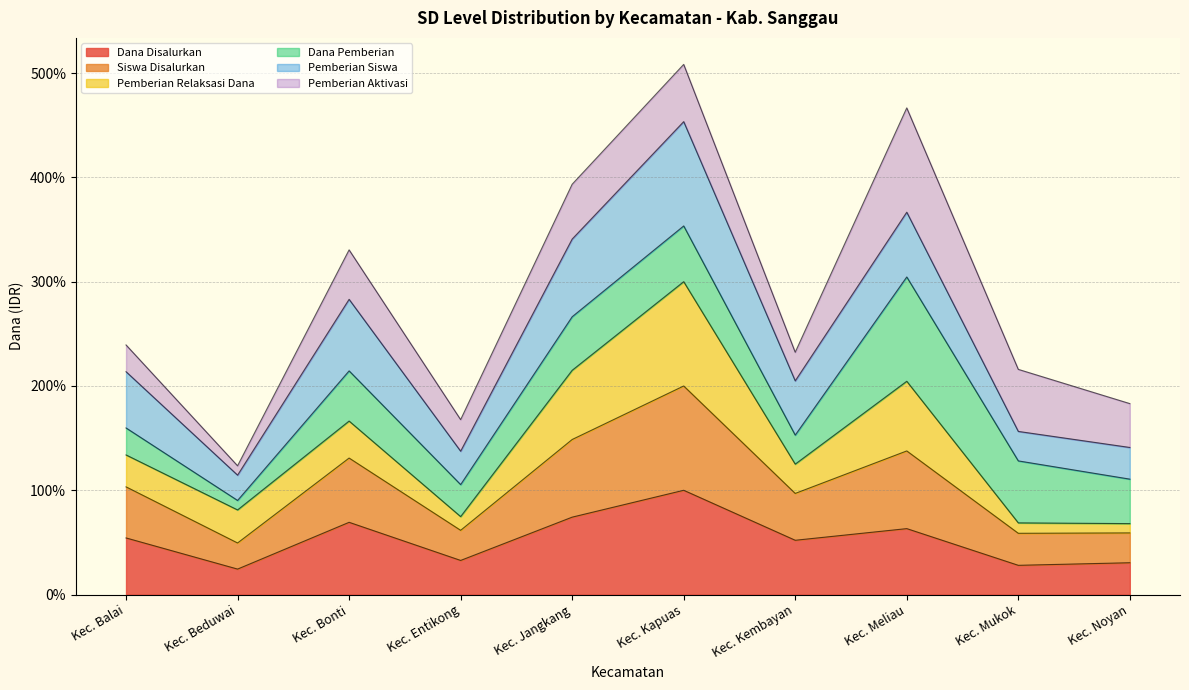

What is the value of the Dana Disalurkan point at the 3rd from the left?

69.3